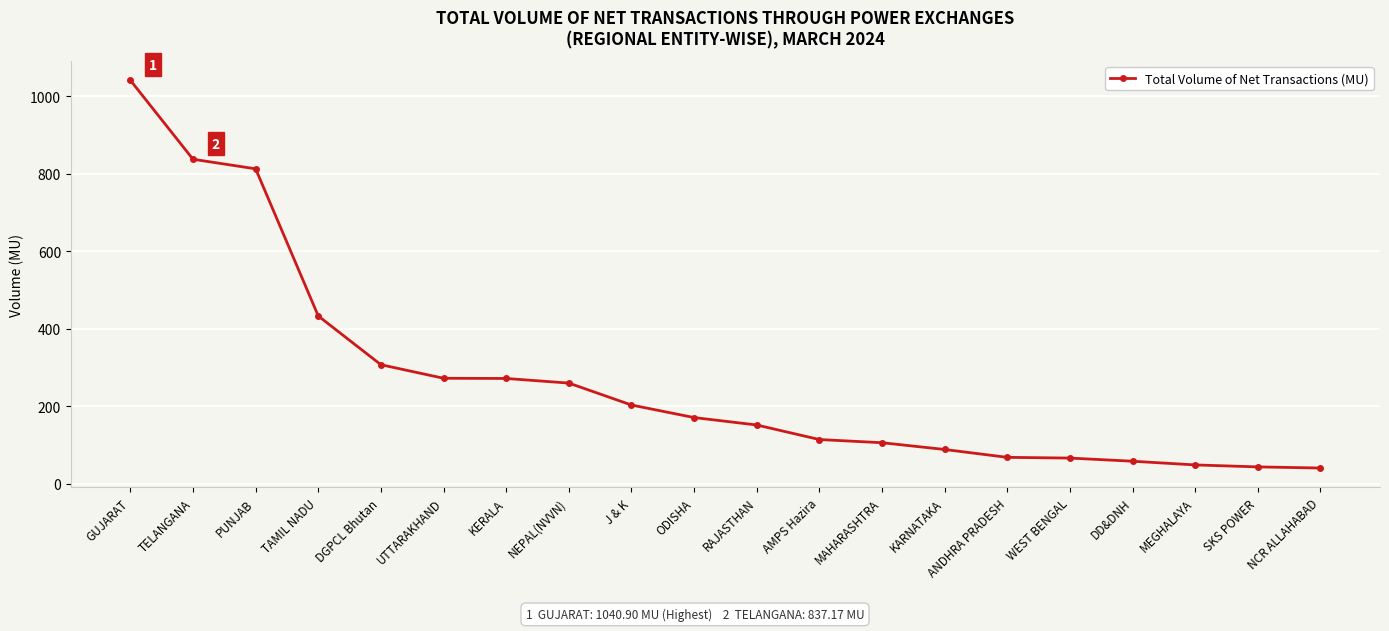

What position from the right is SKS POWER?

2